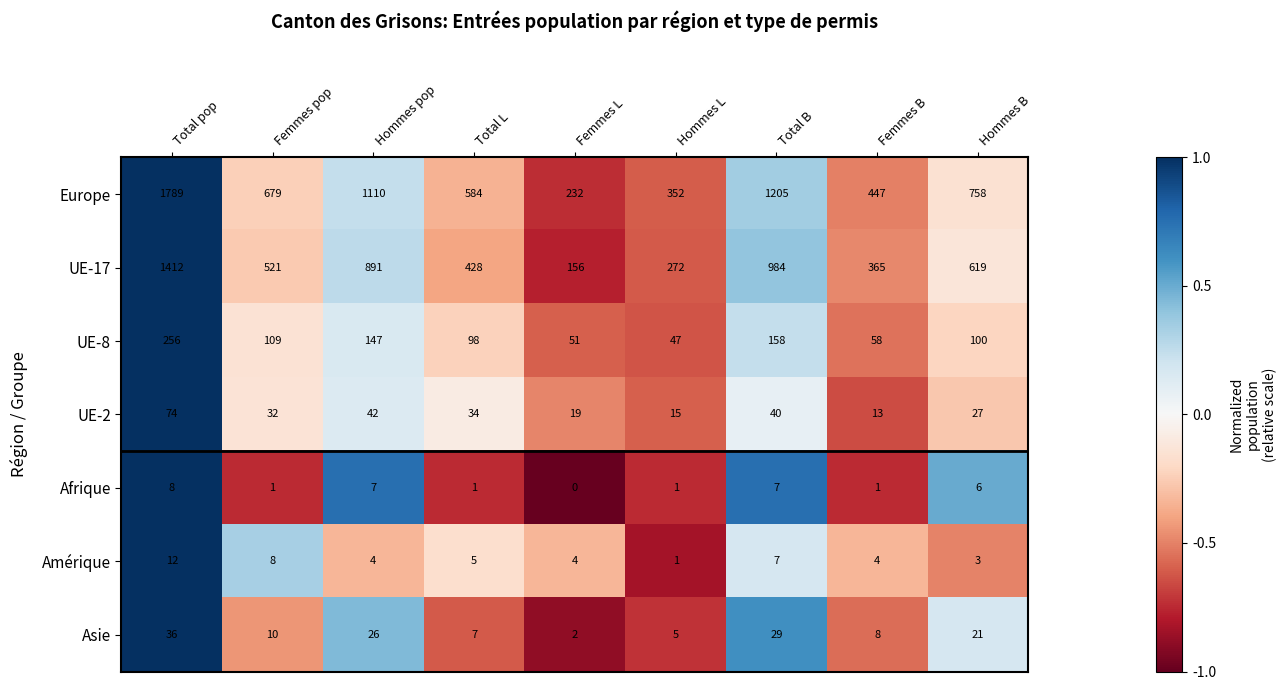

Count the number of data series in this chart.

7